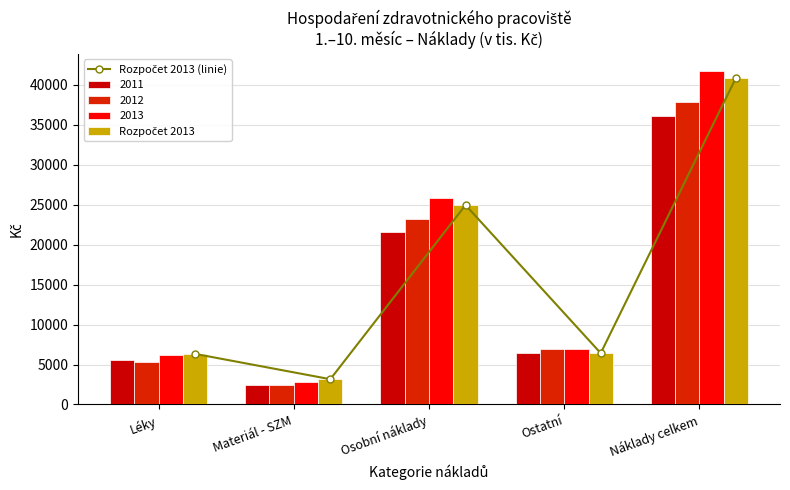

What is the average value of the Rozpočet 2013 (linie) series?

16356